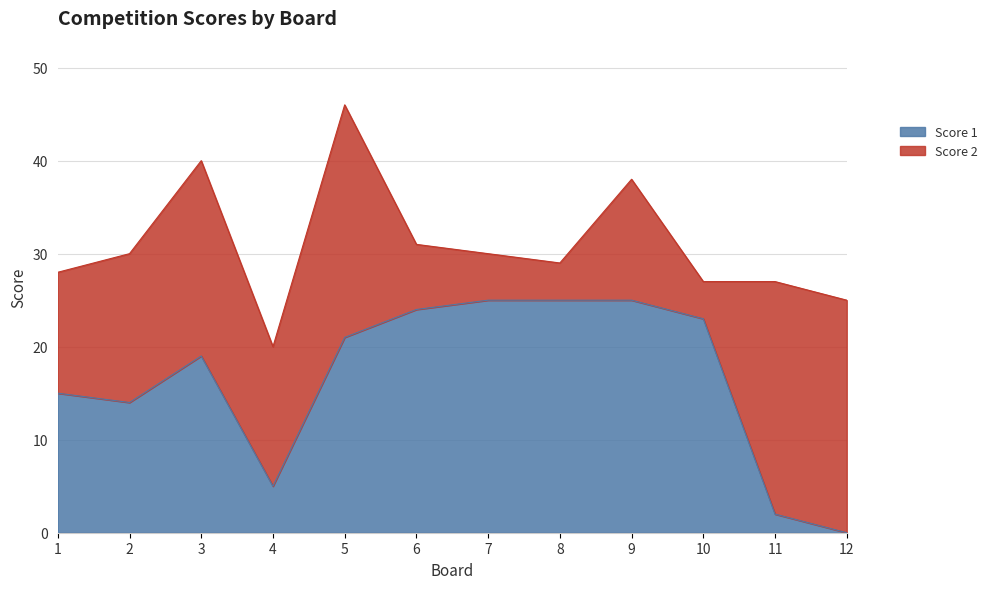

Which category has the lowest value across all series?

12